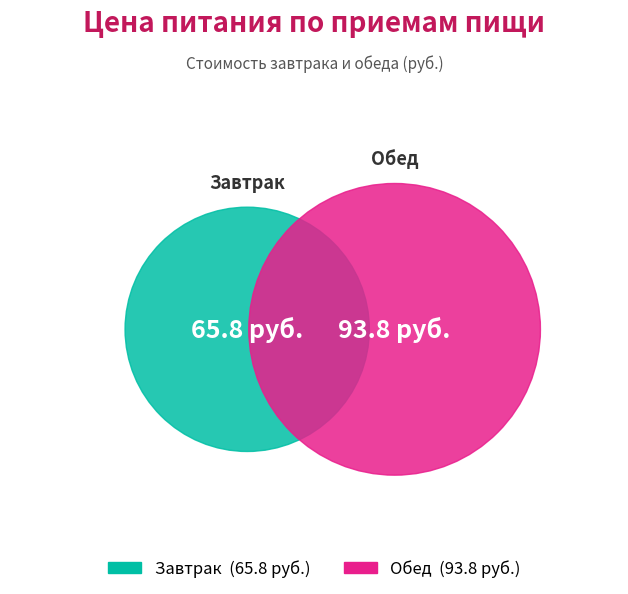

How much of the chart is everything except Обед?

41.2%